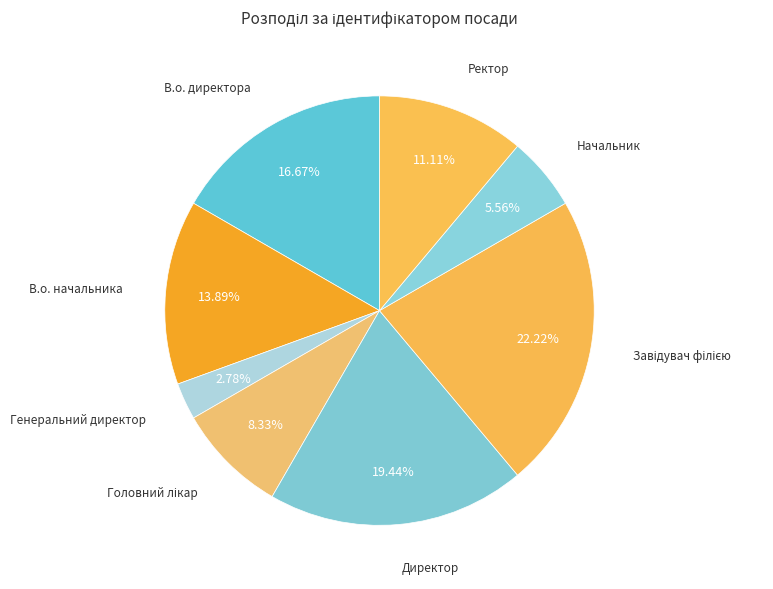

Does В.о. директора account for over 50% of the chart?

No